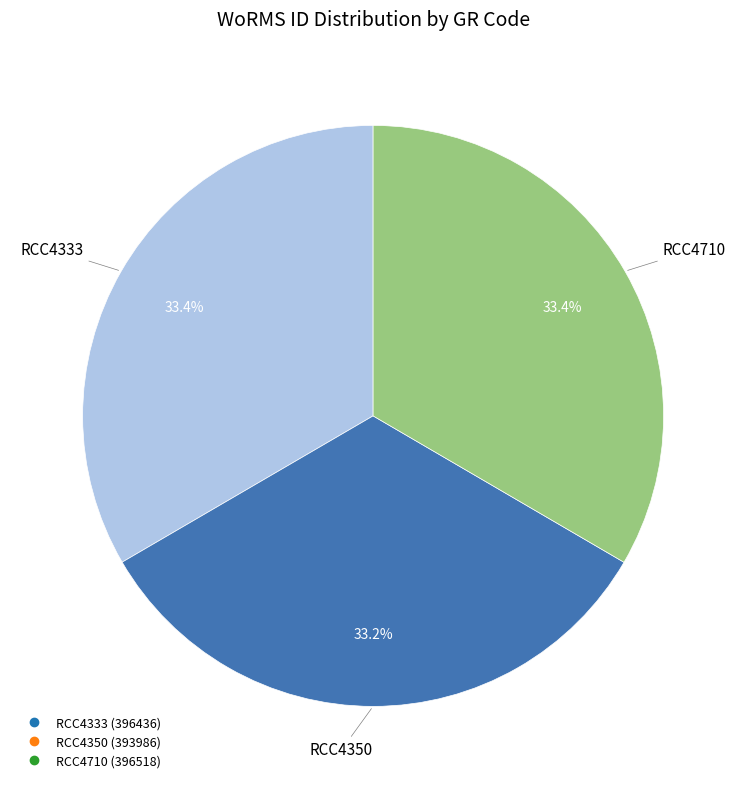

To the nearest percent, what is the combined percentage of RCC4333 and RCC4350?

67%